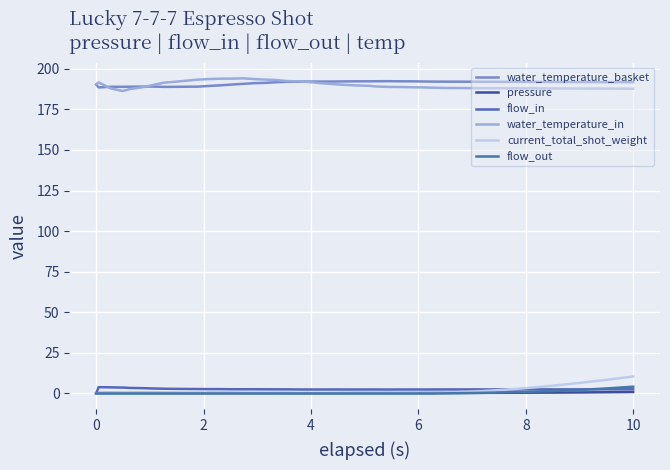

How many categories are shown in the chart?

40